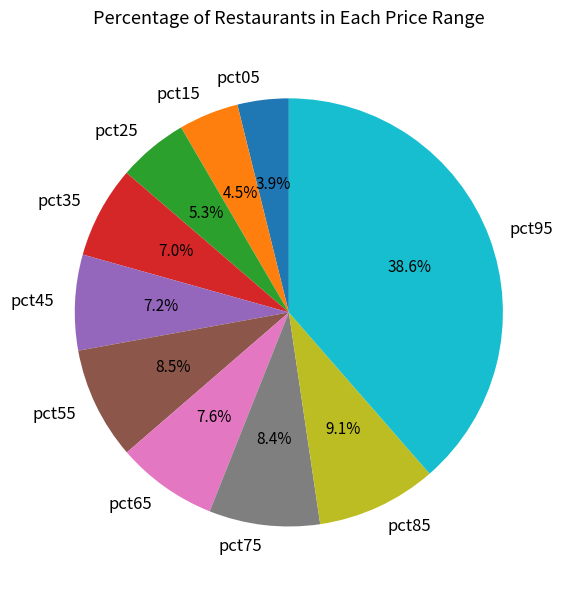

To the nearest percent, what is the combined percentage of pct65 and pct75?

16%